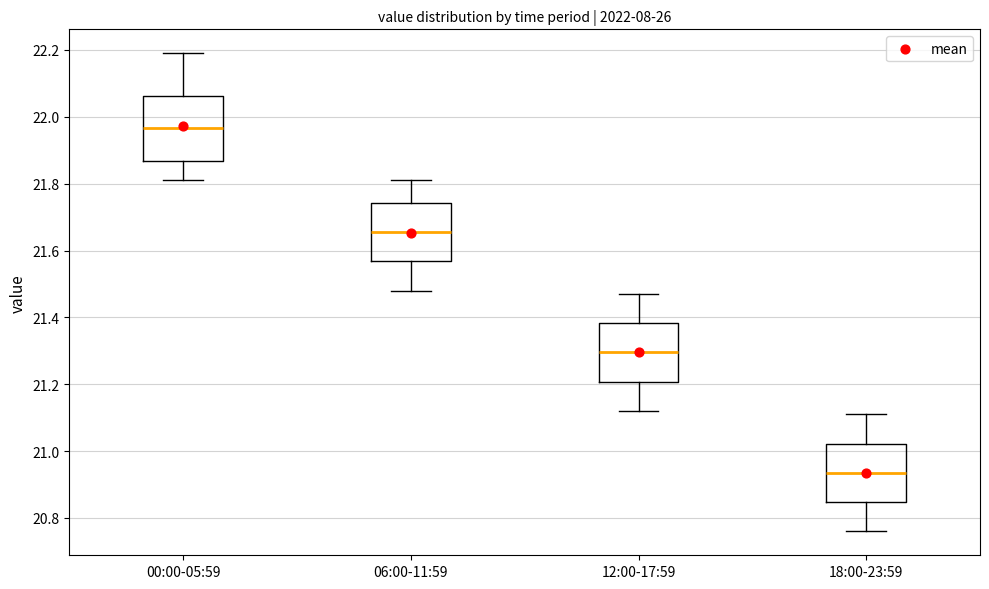

Reading left to right, transcribe this box plot: for each box, give where its median line is, the range the box spans, and where its two whiskers end, as read against the y-axis. The values are not printed on the chart, so give them approximately, as read against the axis.

00:00-05:59: median 21.96, box 21.86 to 22.06, whiskers 21.82 to 22.20
06:00-11:59: median 21.66, box 21.56 to 21.74, whiskers 21.48 to 21.82
12:00-17:59: median 21.30, box 21.20 to 21.38, whiskers 21.12 to 21.48
18:00-23:59: median 20.94, box 20.84 to 21.02, whiskers 20.76 to 21.12